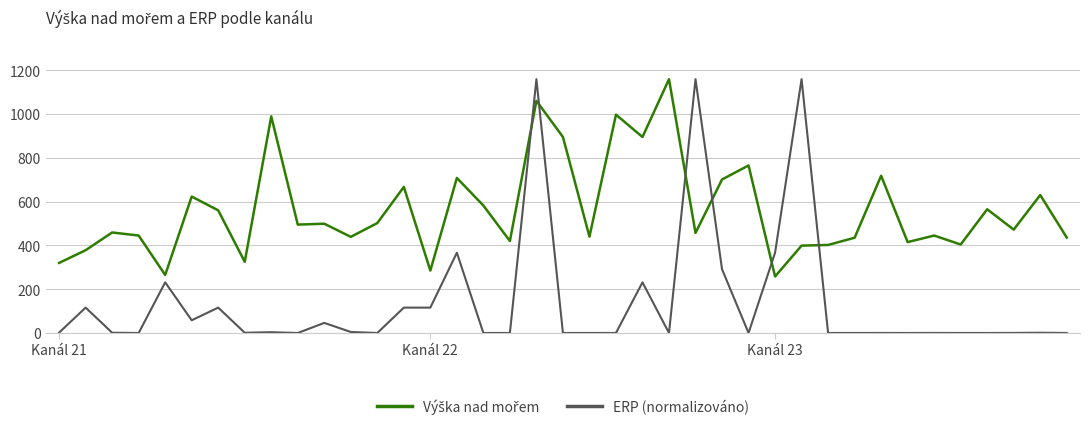

What is the greatest value displayed?

1159.0